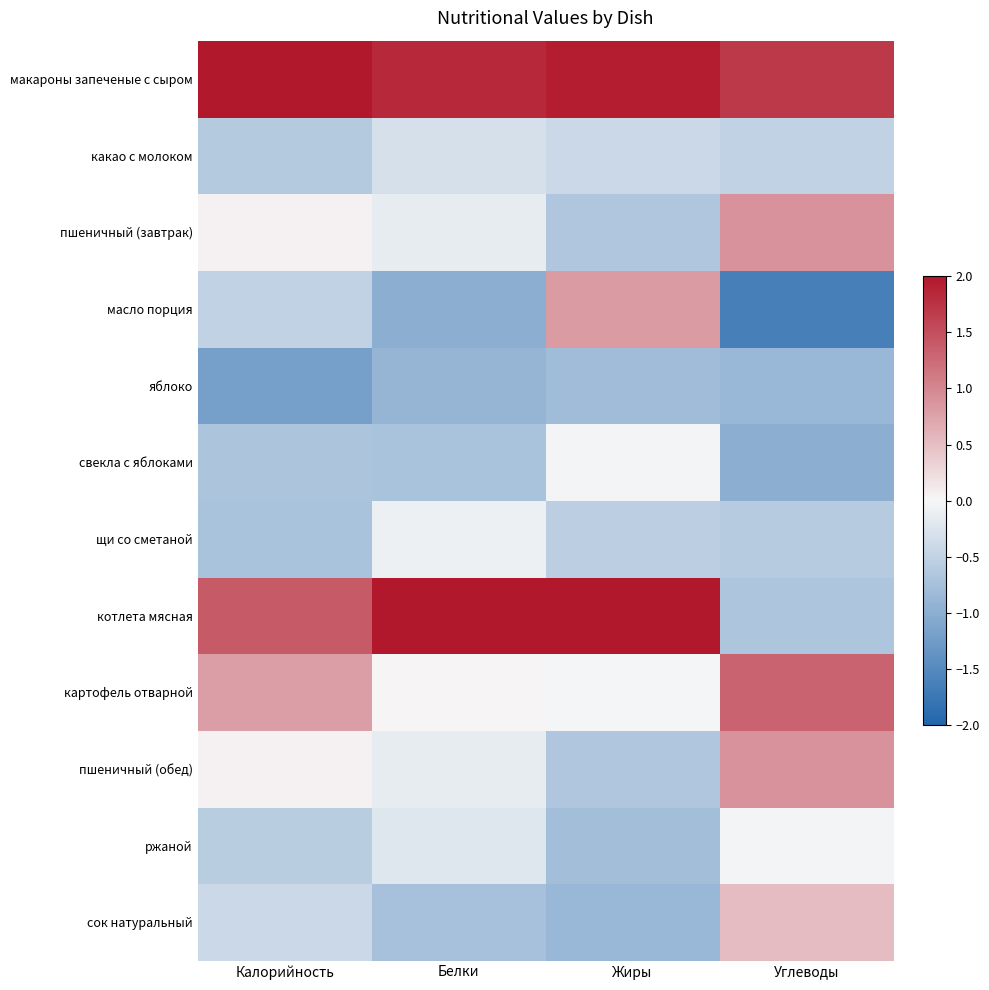

Reading left to right, extract all data points from this chart.

макароны запеченые с сыром: Калорийность=2.0	Белки=1.8	Жиры=1.9	Углеводы=1.7
какао с молоком: Калорийность=-0.6	Белки=-0.3	Жиры=-0.4	Углеводы=-0.5
пшеничный (завтрак): Калорийность=0.1	Белки=-0.1	Жиры=-0.7	Углеводы=0.9
масло порция: Калорийность=-0.5	Белки=-1.0	Жиры=0.8	Углеводы=-1.6
яблоко: Калорийность=-1.2	Белки=-0.9	Жиры=-0.8	Углеводы=-0.9
свекла с яблоками: Калорийность=-0.7	Белки=-0.7	Жиры=-0.0	Углеводы=-1.0
щи со сметаной: Калорийность=-0.7	Белки=-0.1	Жиры=-0.6	Углеводы=-0.6
котлета мясная: Калорийность=1.4	Белки=2.0	Жиры=2.0	Углеводы=-0.7
картофель отварной: Калорийность=0.8	Белки=0.0	Жиры=-0.0	Углеводы=1.3
пшеничный (обед): Калорийность=0.1	Белки=-0.1	Жиры=-0.7	Углеводы=0.9
ржаной: Калорийность=-0.6	Белки=-0.2	Жиры=-0.8	Углеводы=-0.0
сок натуральный: Калорийность=-0.4	Белки=-0.7	Жиры=-0.9	Углеводы=0.5